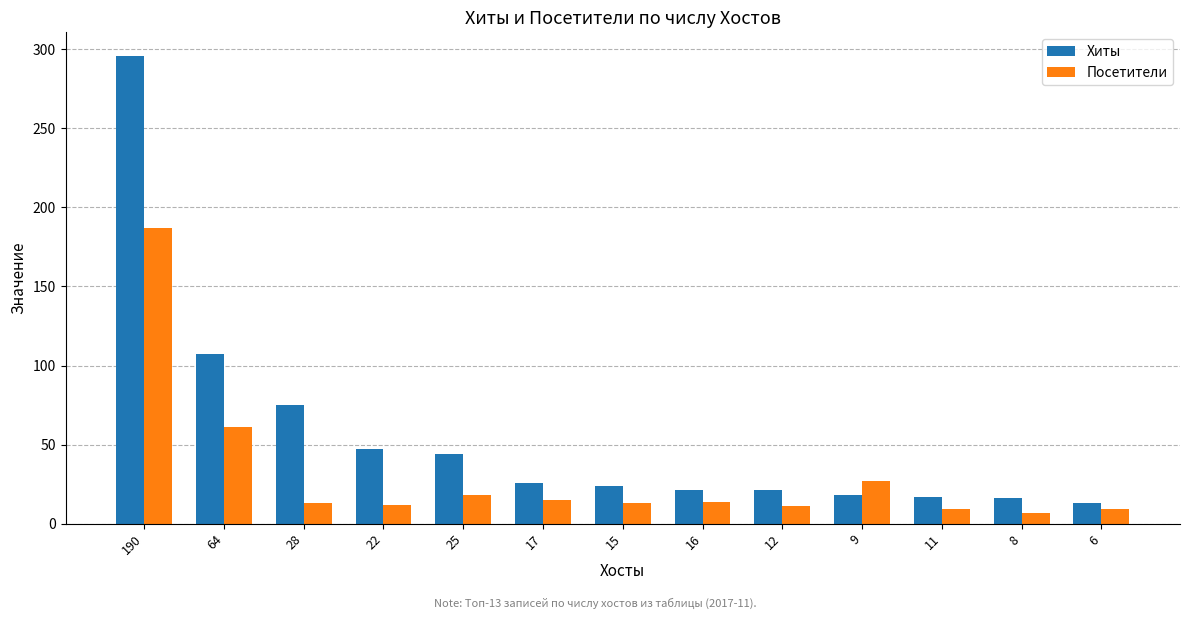

What is the label of the 7th bar from the left?

15